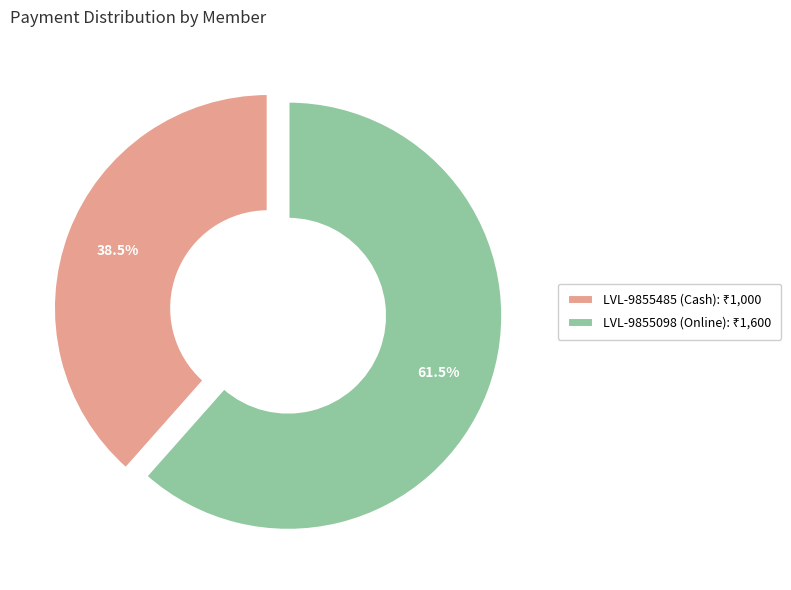

Rank the categories by value from lowest to highest.

LVL-9855485 (Cash), LVL-9855098 (Online)